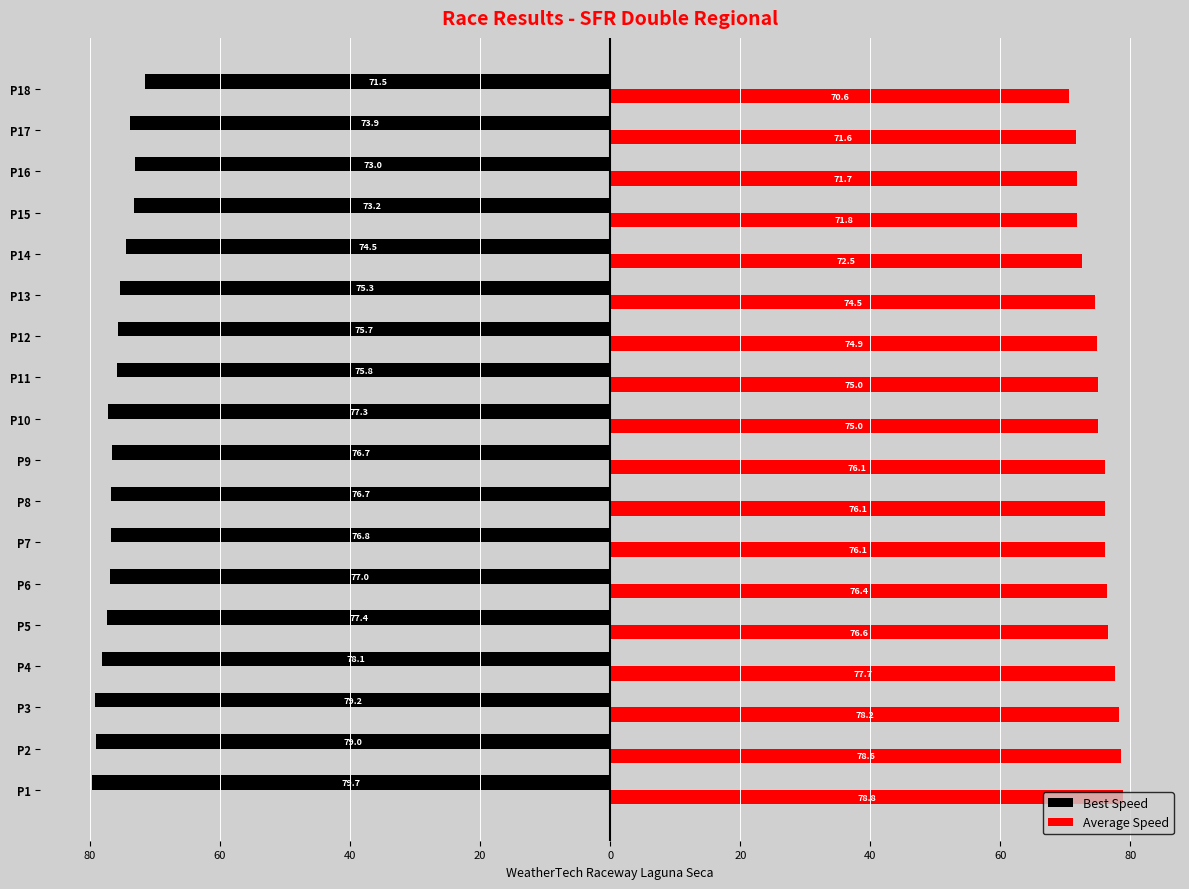

What are all the series names shown in the legend?

Best Speed, Average Speed